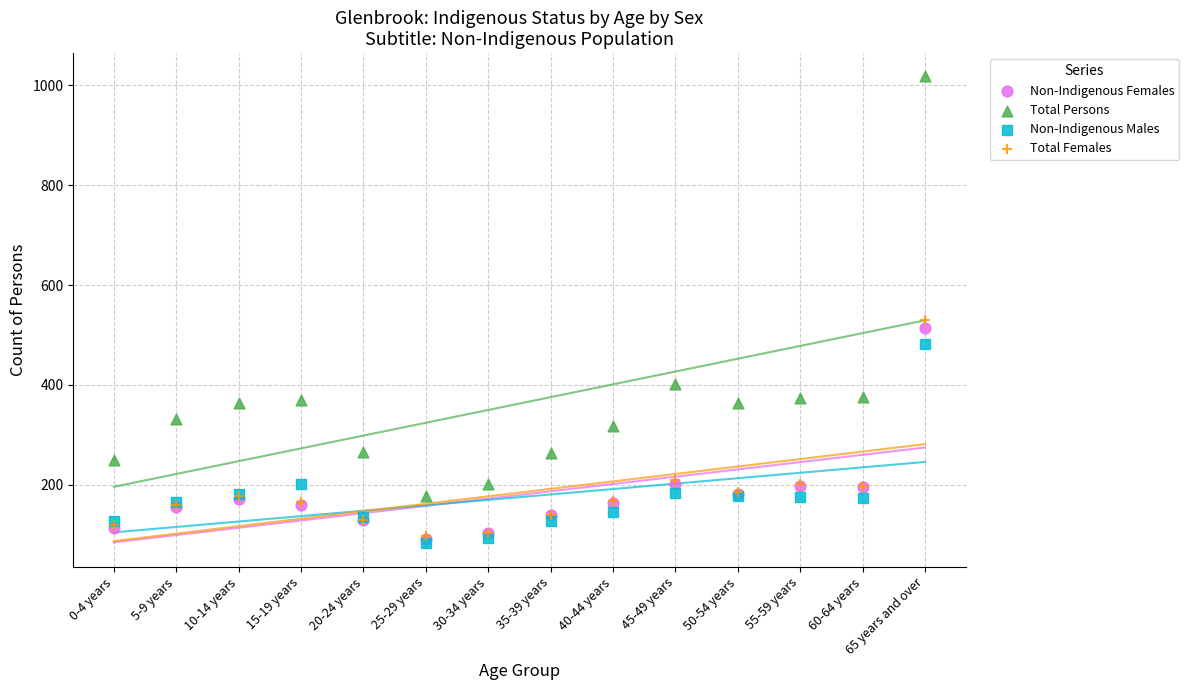

Which series has the widest spread of Y values?

Total Persons